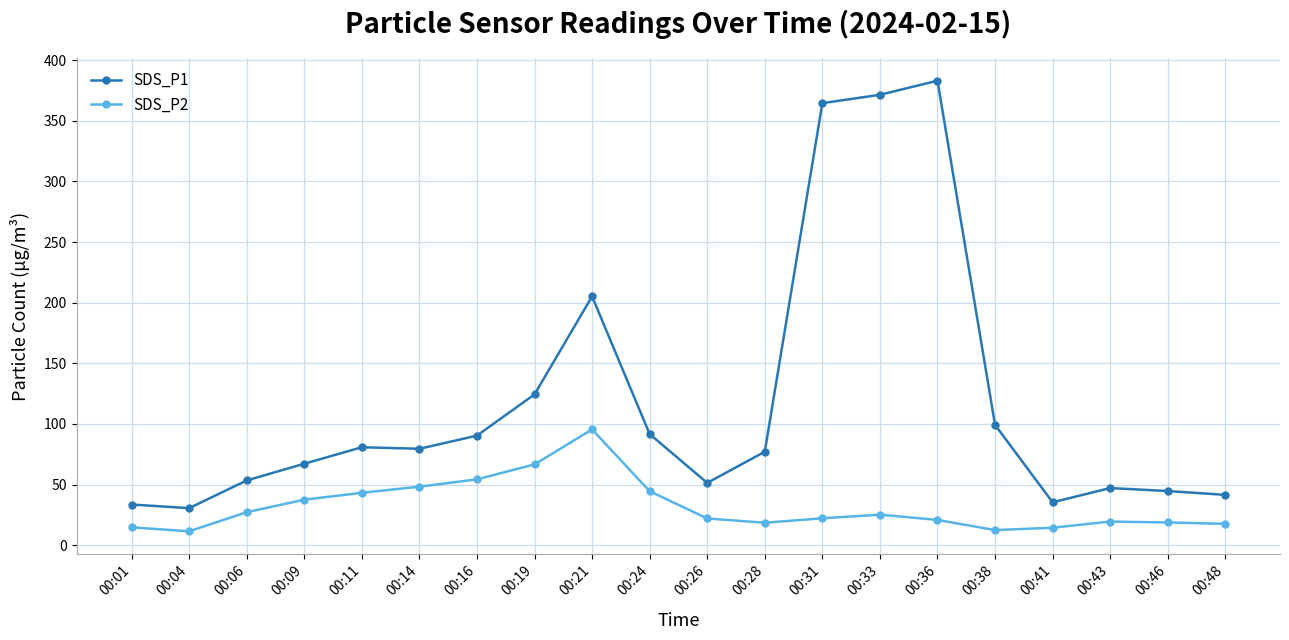

Does the chart display data point markers on the line(s)?

Yes